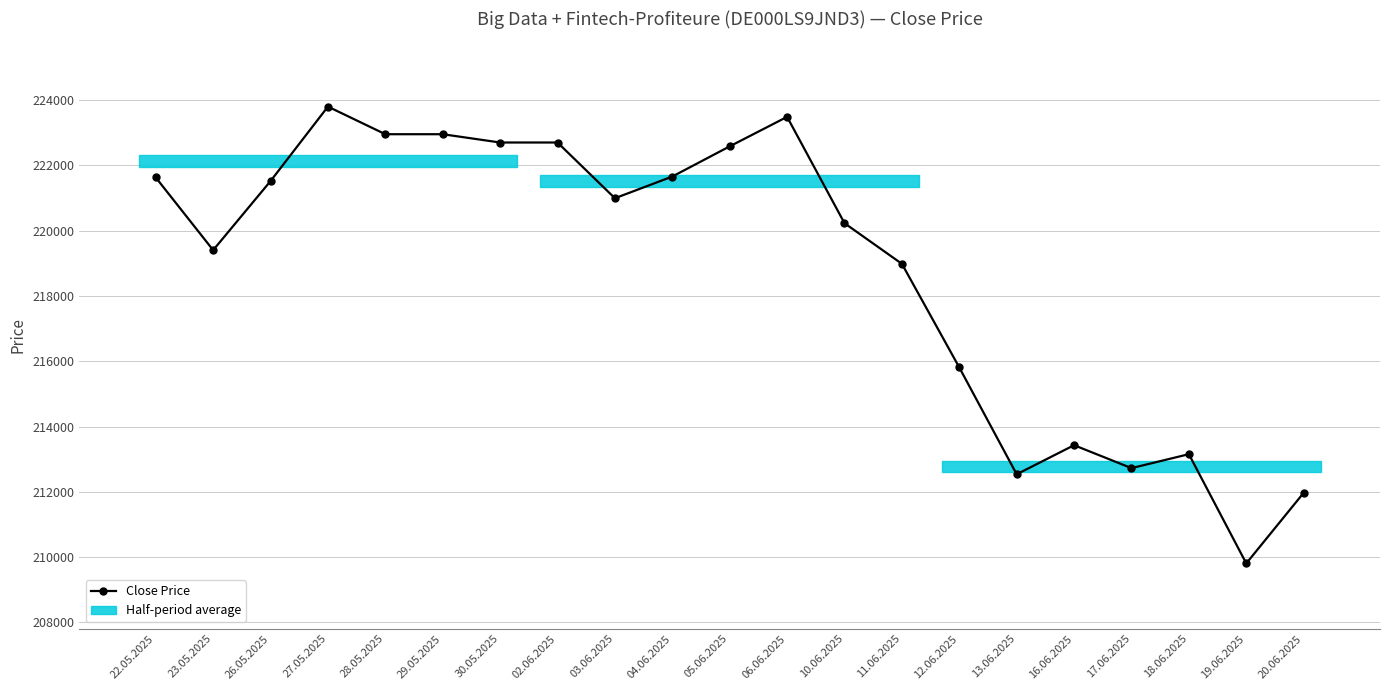

True or false: the data has more than 1 interior local peaks.

True